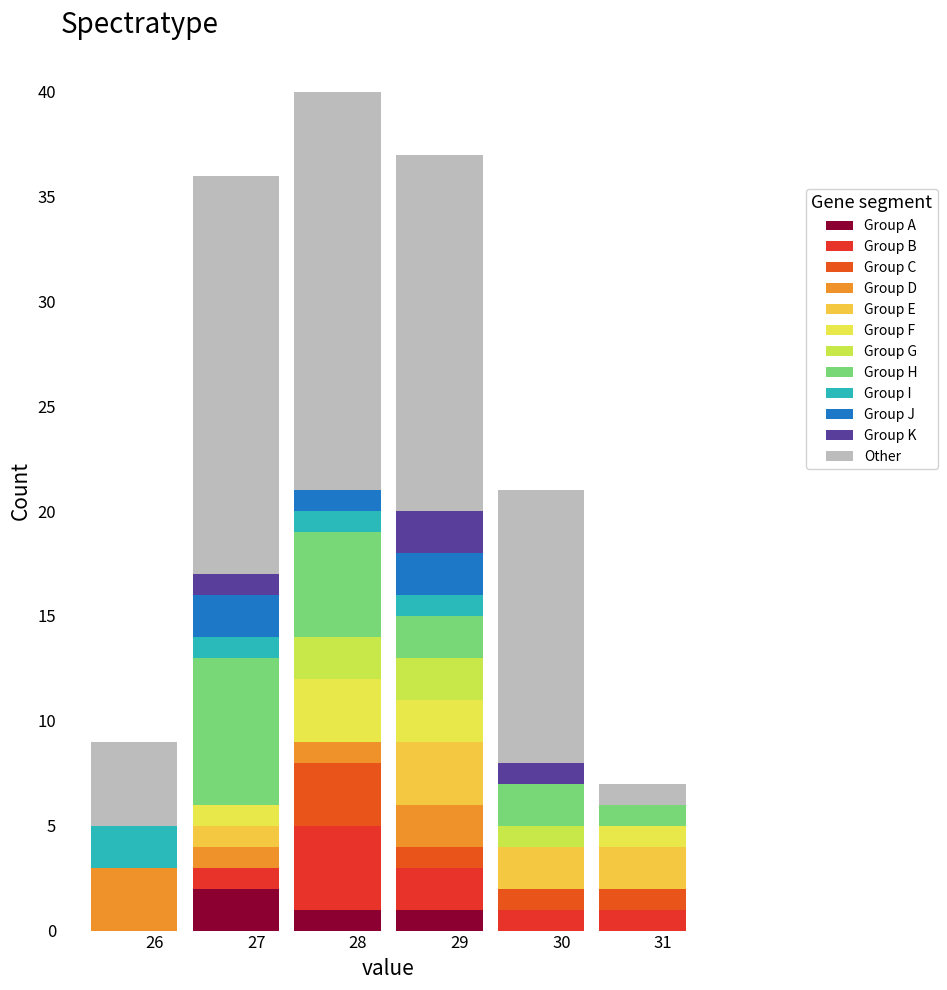

Which range on the x-axis has the tallest stacked bar (by total height)?

27.3 to 28.3